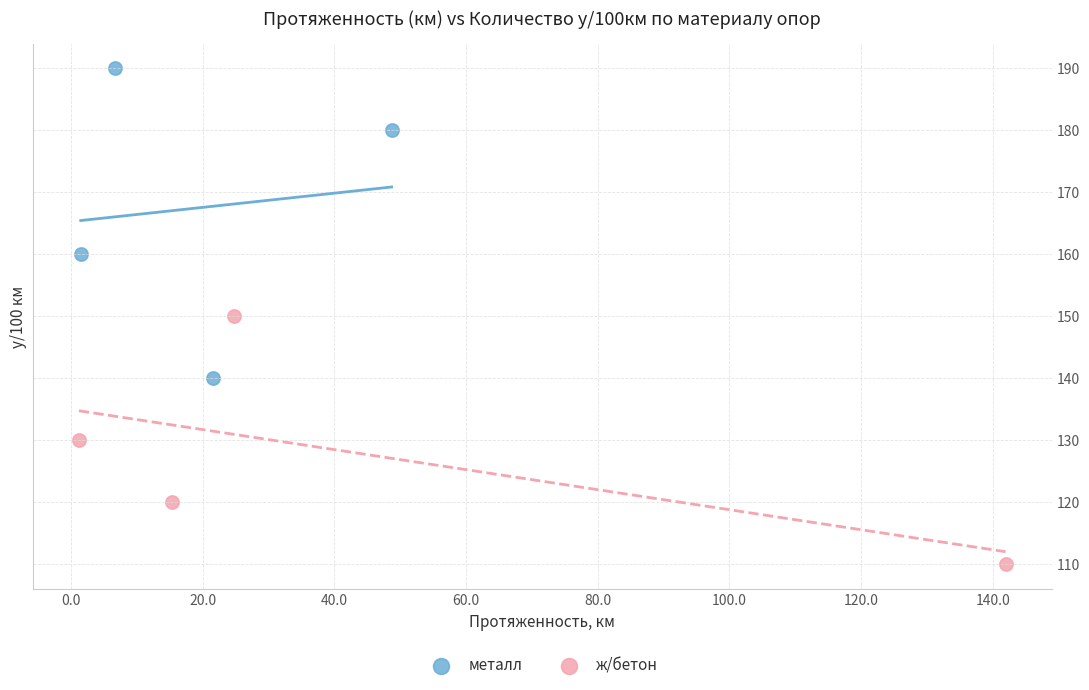

Which series contains the highest Y value?

металл